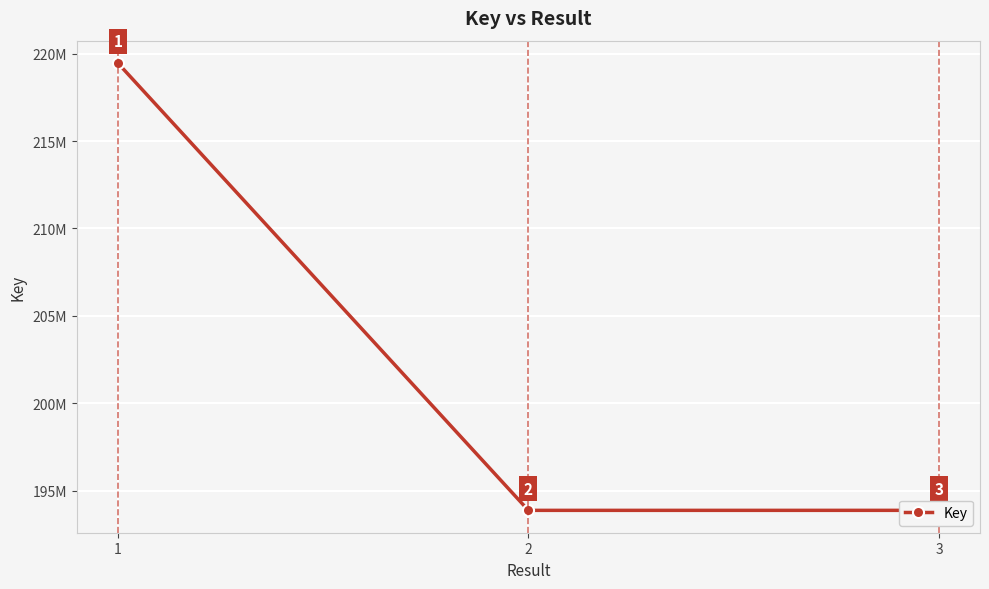

Which label corresponds to the smallest value in the chart?

2